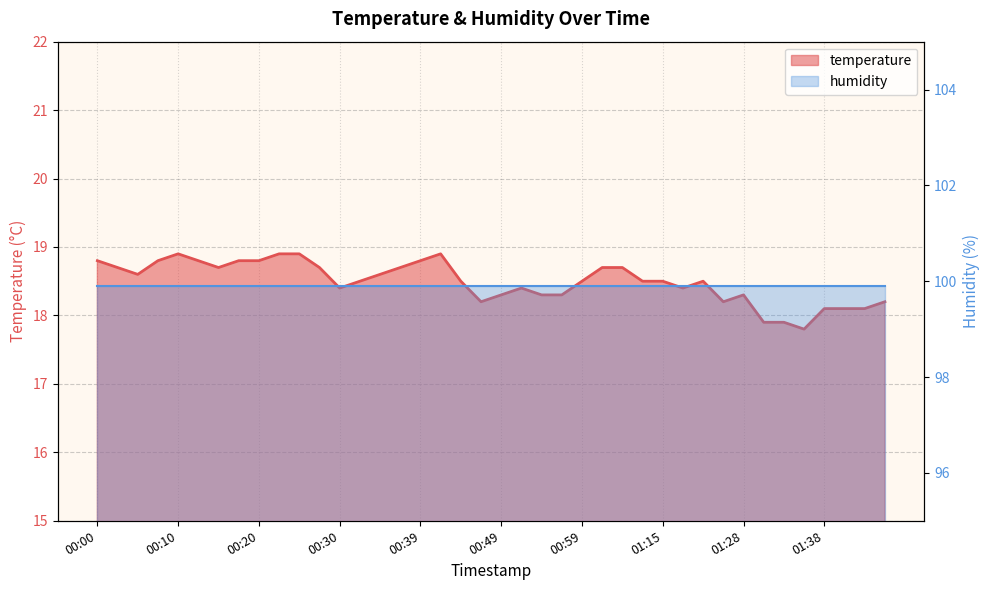

Approximately how many times larger is the value at 00:59 compared to 01:12?

1.0